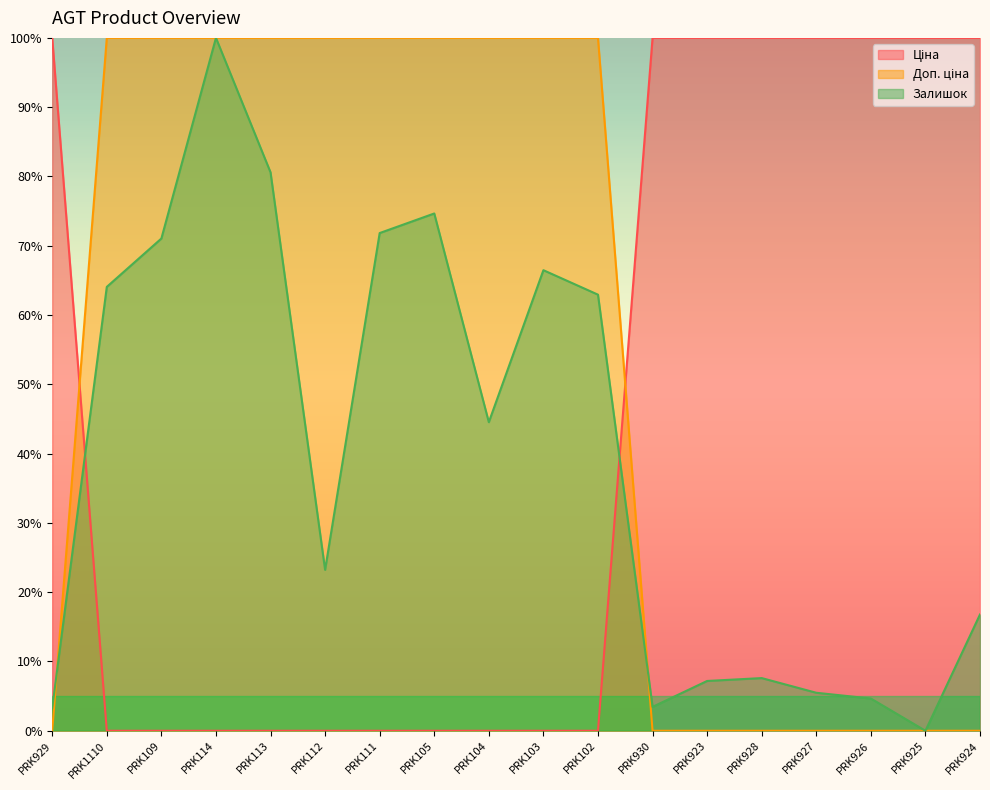

Reading right to left, extract all data points from this chart.

Ціна: PRK924=100.0	PRK925=100.0	PRK926=100.0	PRK927=100.0	PRK928=100.0	PRK923=100.0	PRK930=100.0	PRK102=0.0	PRK103=0.0	PRK104=0.0	PRK105=0.0	PRK111=0.0	PRK112=0.0	PRK113=0.0	PRK114=0.0	PRK109=0.0	PRK1110=0.0	PRK929=100.0
Доп. ціна: PRK924=0.0	PRK925=0.0	PRK926=0.0	PRK927=0.0	PRK928=0.0	PRK923=0.0	PRK930=0.0	PRK102=100.0	PRK103=100.0	PRK104=100.0	PRK105=100.0	PRK111=100.0	PRK112=100.0	PRK113=100.0	PRK114=100.0	PRK109=100.0	PRK1110=100.0	PRK929=0.0
Залишок: PRK924=16.8	PRK925=0.0	PRK926=4.7	PRK927=5.5	PRK928=7.6	PRK923=7.2	PRK930=3.4	PRK102=62.9	PRK103=66.5	PRK104=44.5	PRK105=74.7	PRK111=71.8	PRK112=23.2	PRK113=80.6	PRK114=100.0	PRK109=71.0	PRK1110=64.1	PRK929=3.3